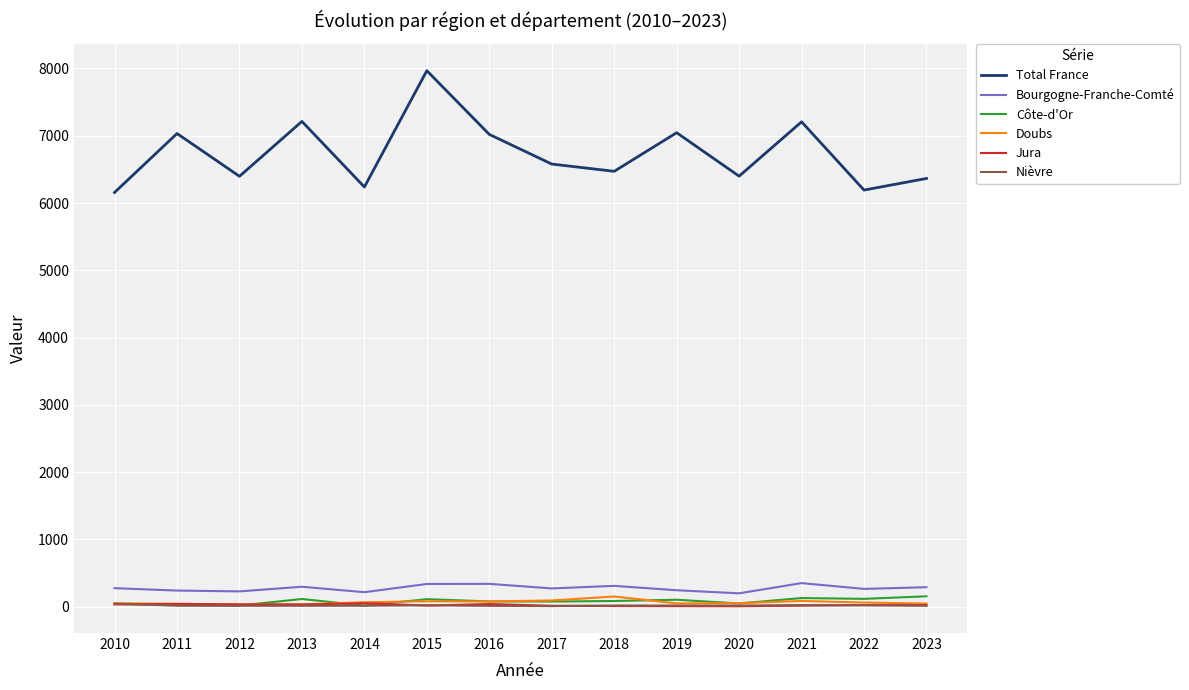

At which category is the sum across all series the highest?

2015